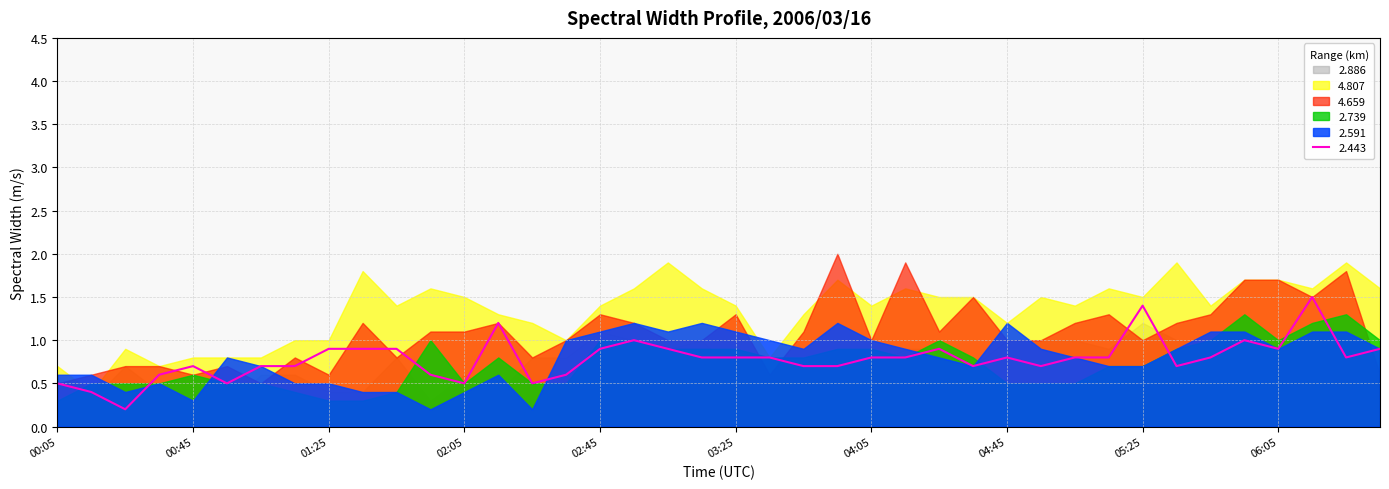

What is the difference between the highest and lowest values at 03:45?

0.7